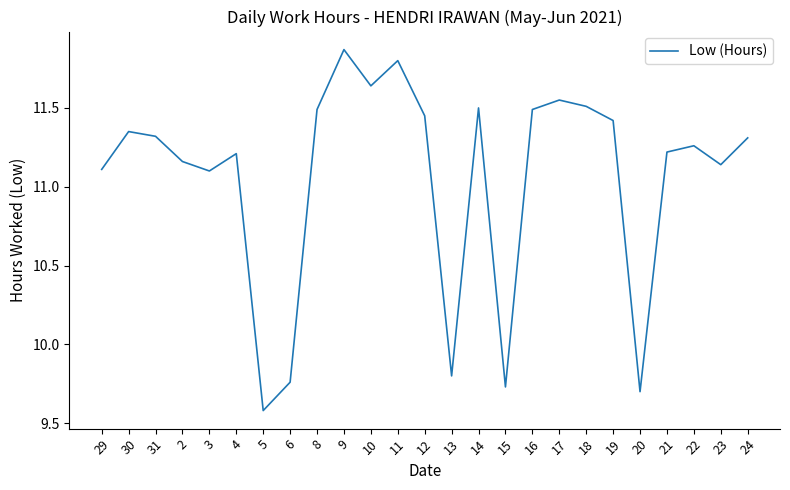

At which label does the data first exceed 11?

29